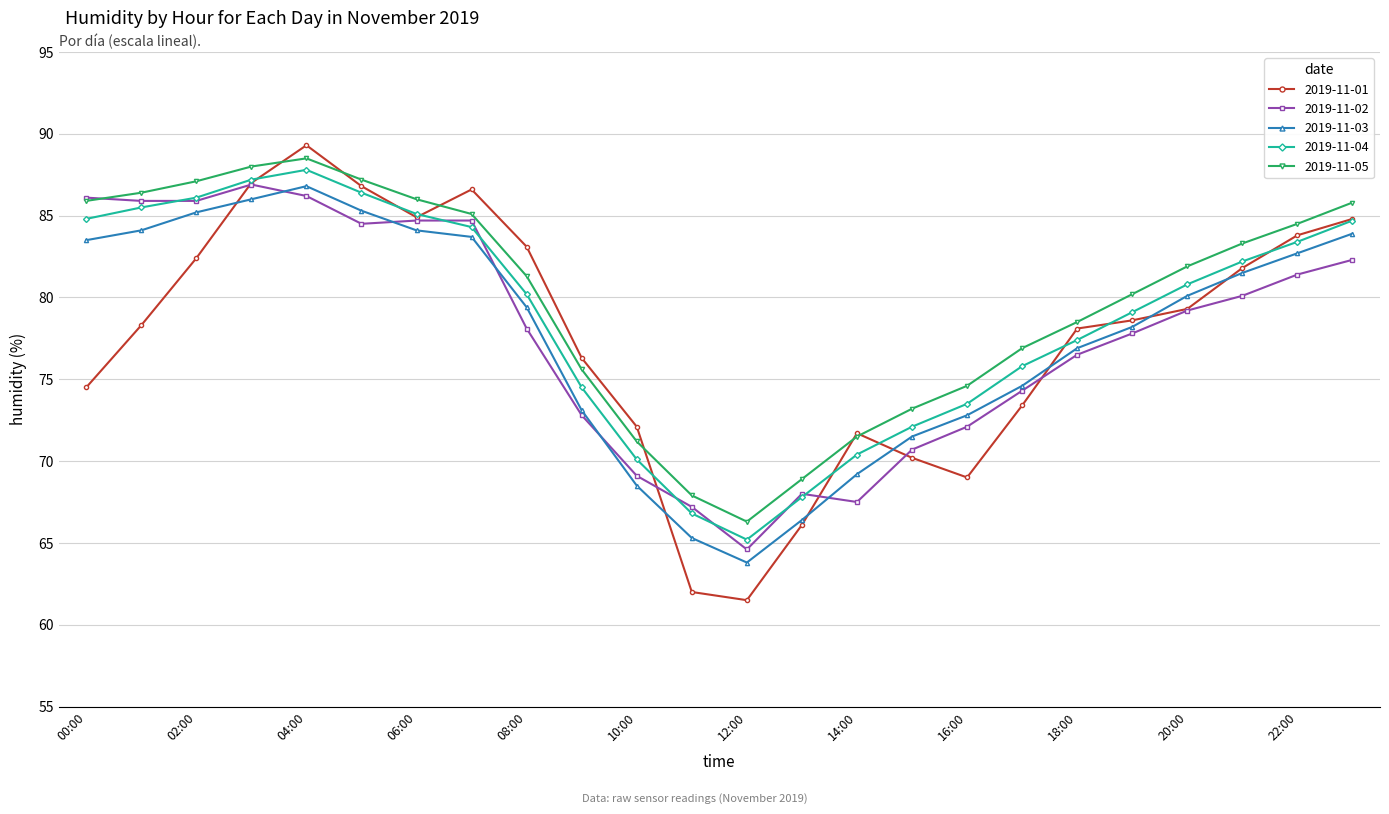

True or false: 2019-11-04 has more than 0 points higher than both neighbors.

True